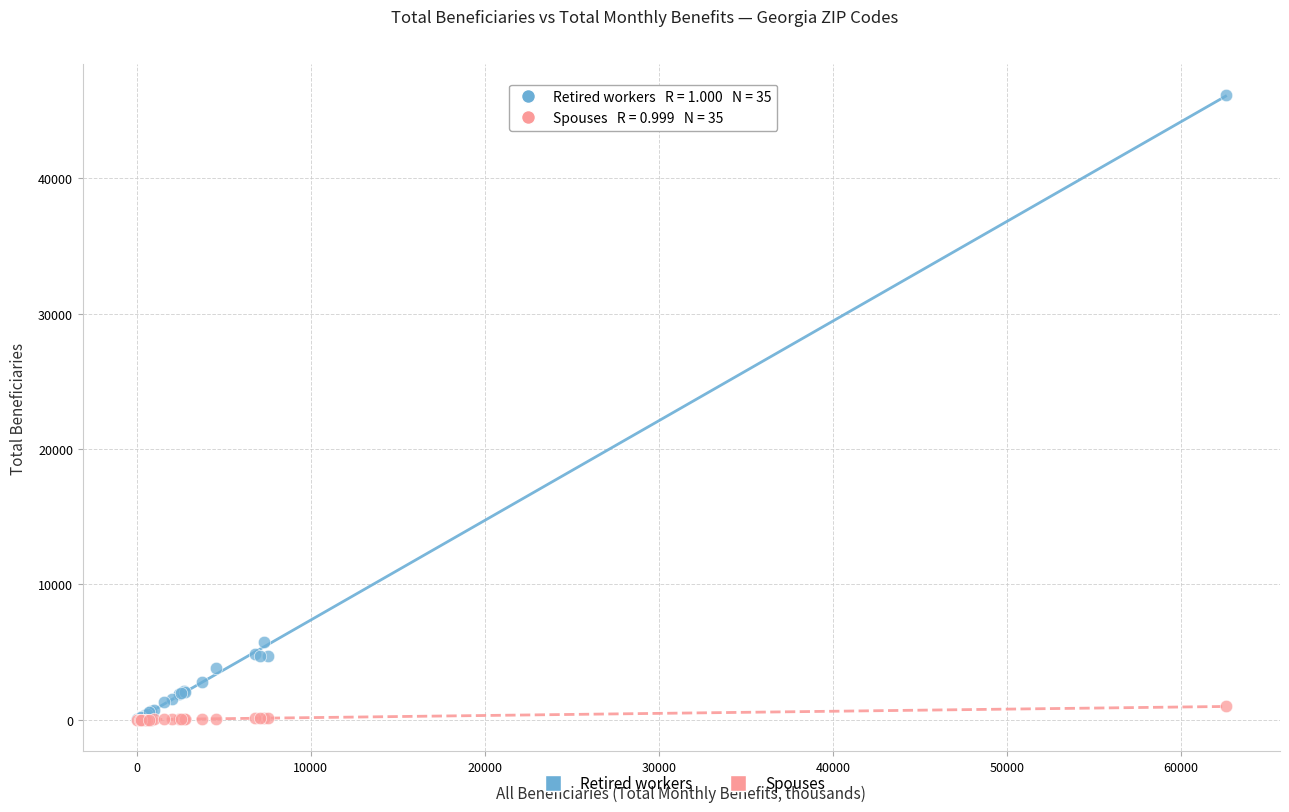

In the Retired workers series, what Y value is closest to 23075?

5765